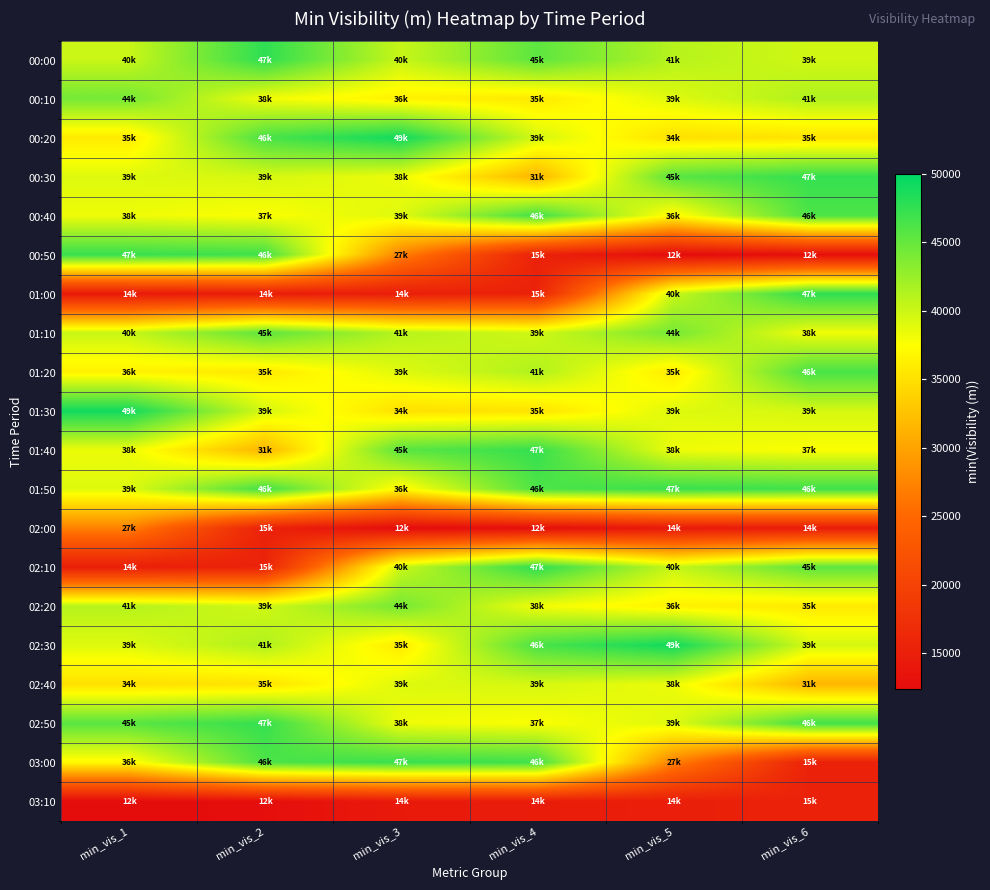

Which has a higher value, min_vis_4 or min_vis_6?

min_vis_4